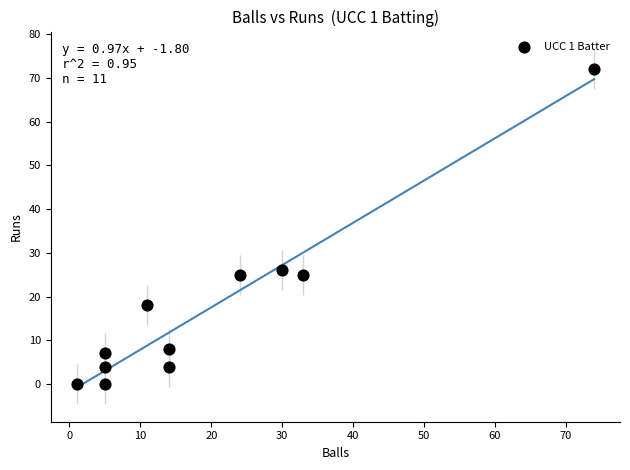

What is the average Y value?

17